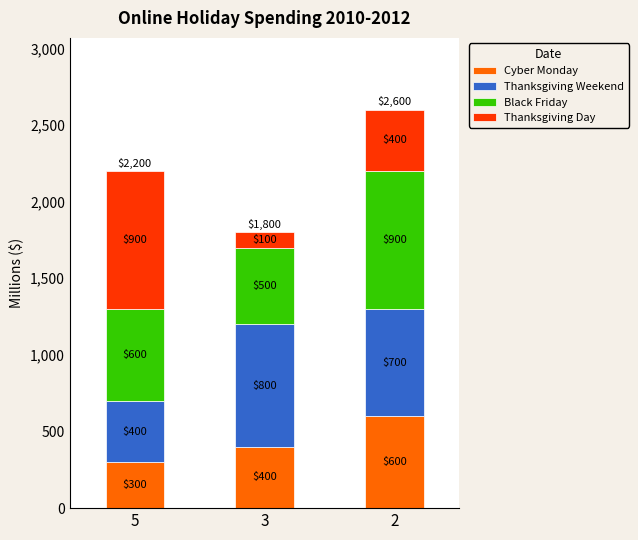

What are all the series names shown in the legend?

Cyber Monday, Thanksgiving Weekend, Black Friday, Thanksgiving Day